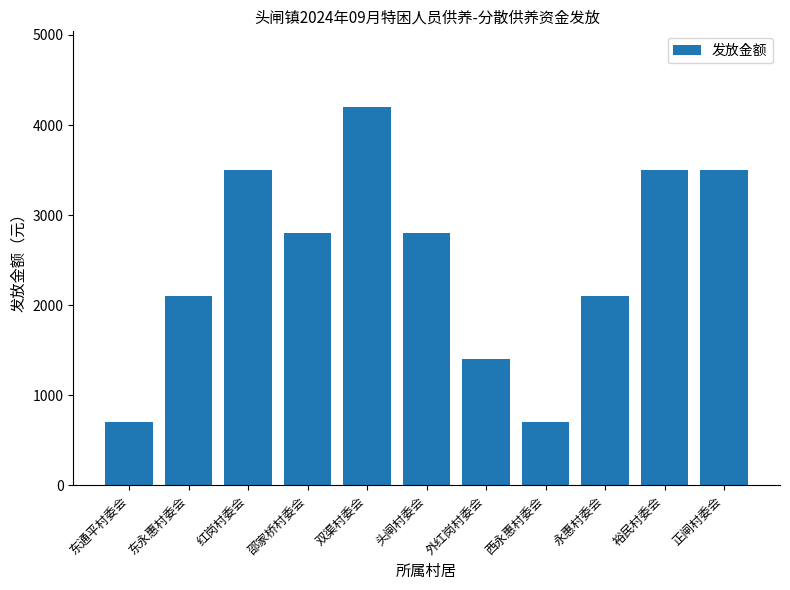

Count the number of categories in the chart.

11